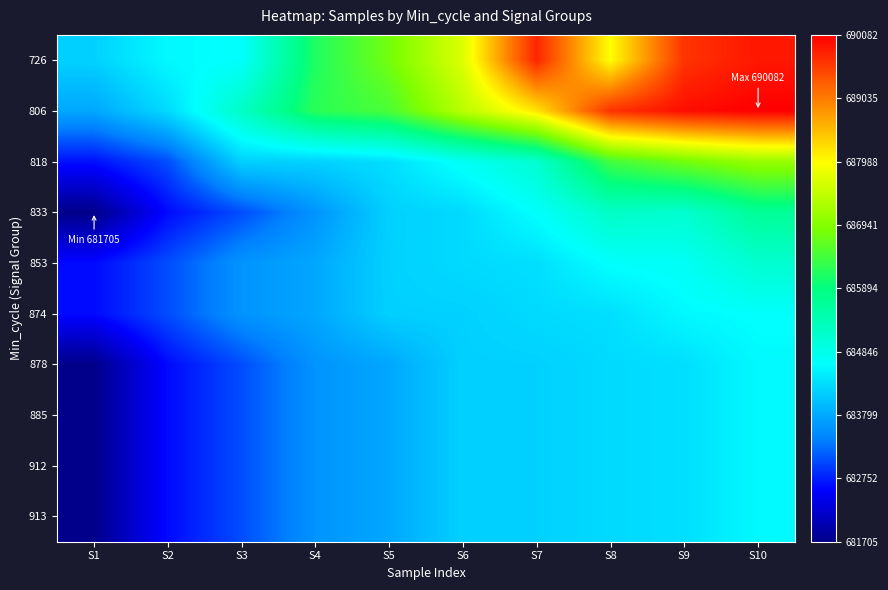

At how many categories does at least one series exceed 685459?

7